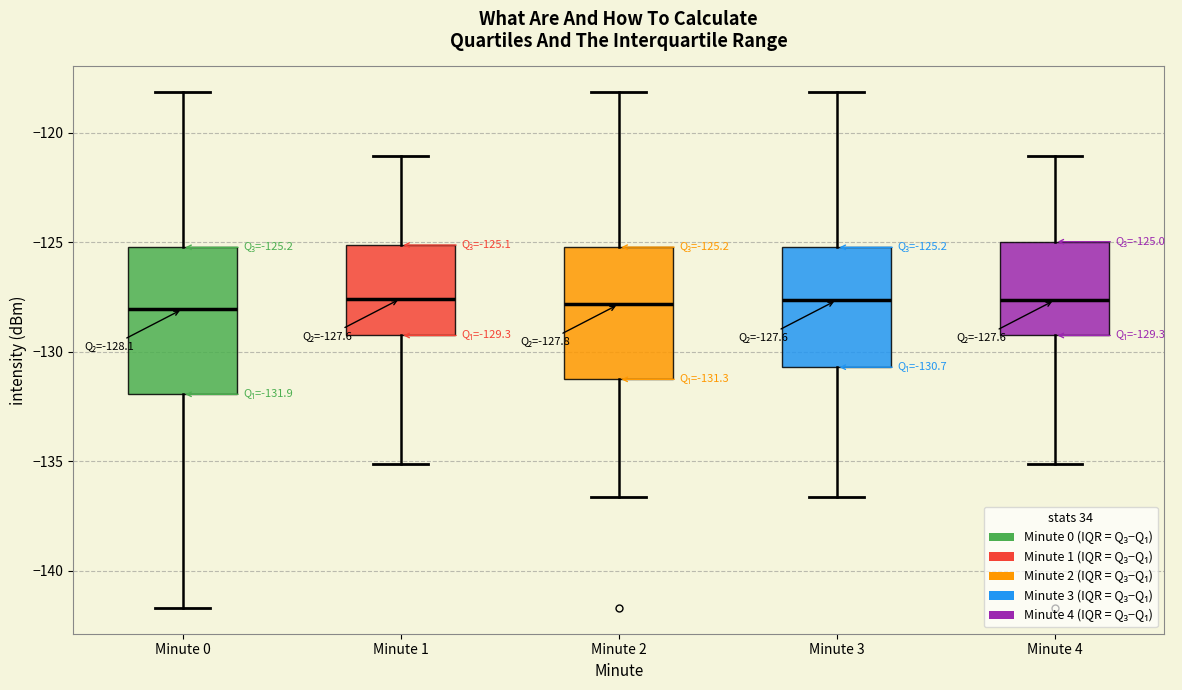

Comparing the boxes themselves (not the whiskers), which one is the tallest?

Minute 0